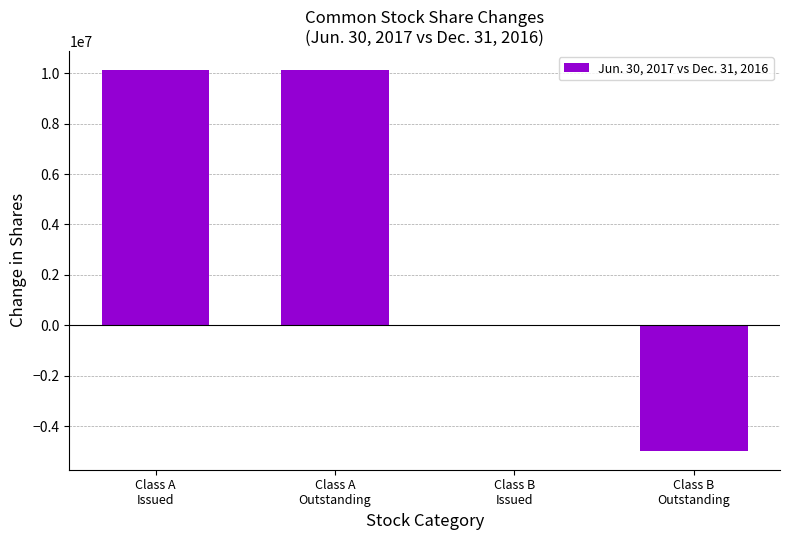

What is the greatest value displayed?

10125548